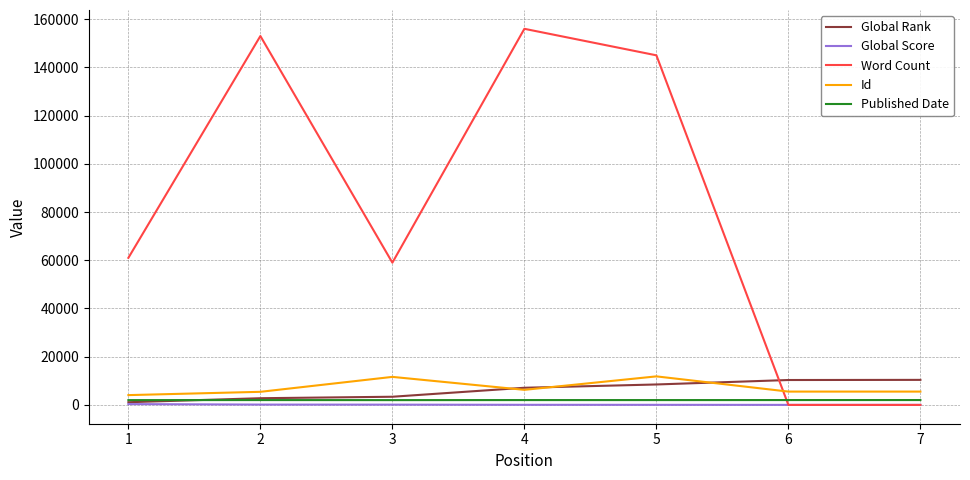

Which series has the largest range (max minus min)?

Word Count